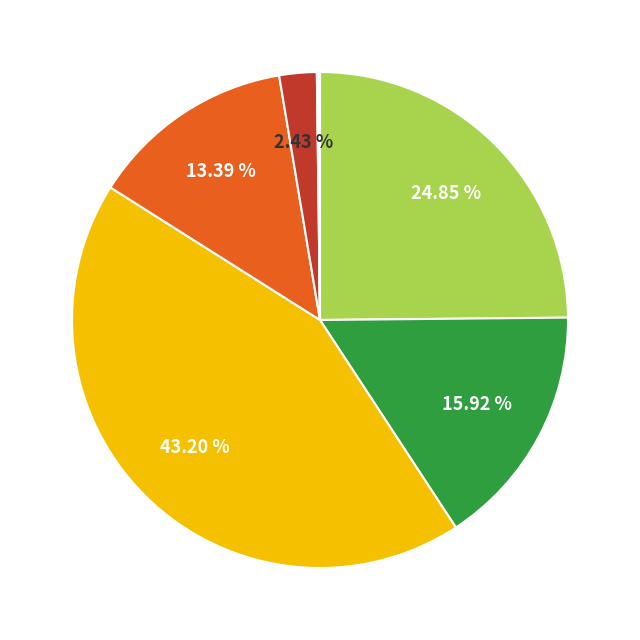

Does any single category account for the majority?

No